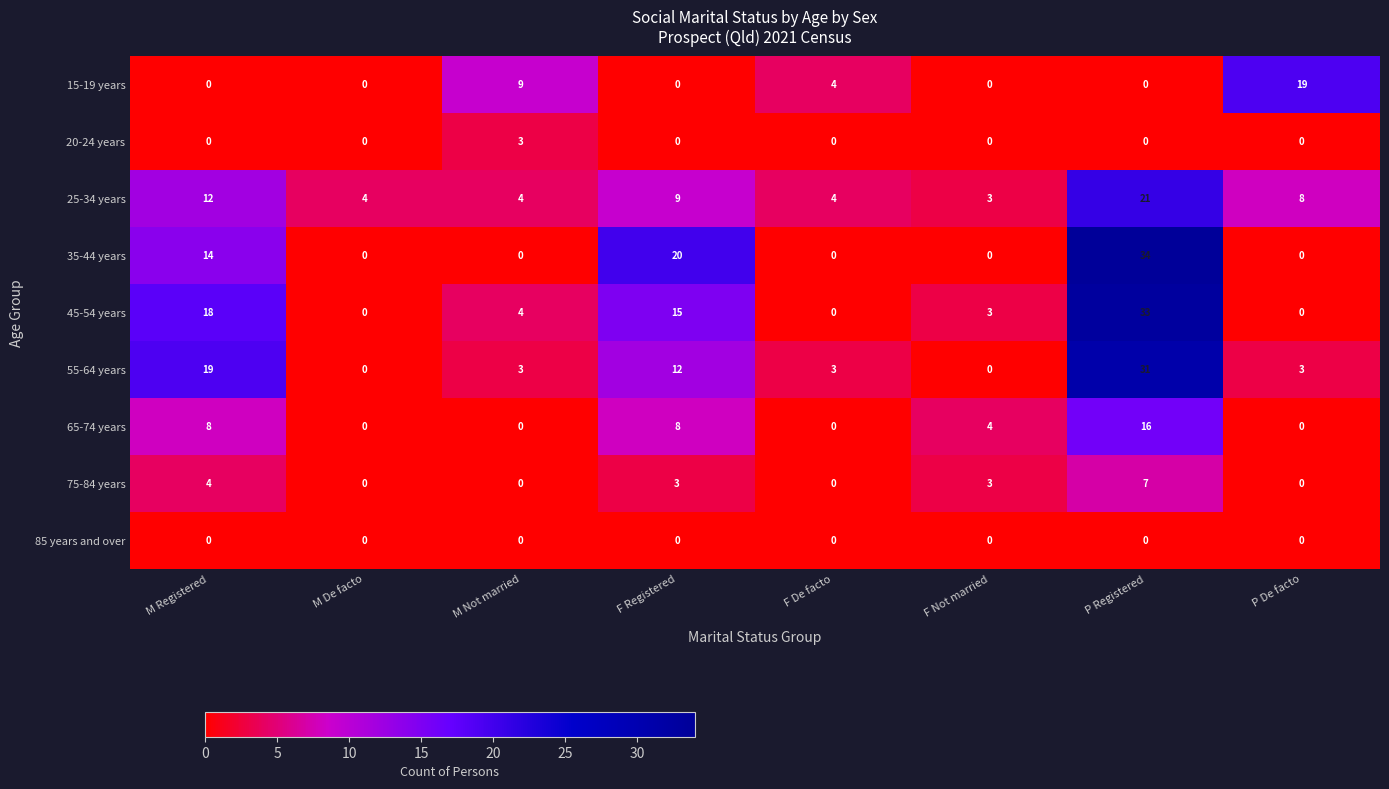

What is the spread (max minus min) of values at F Registered?

20